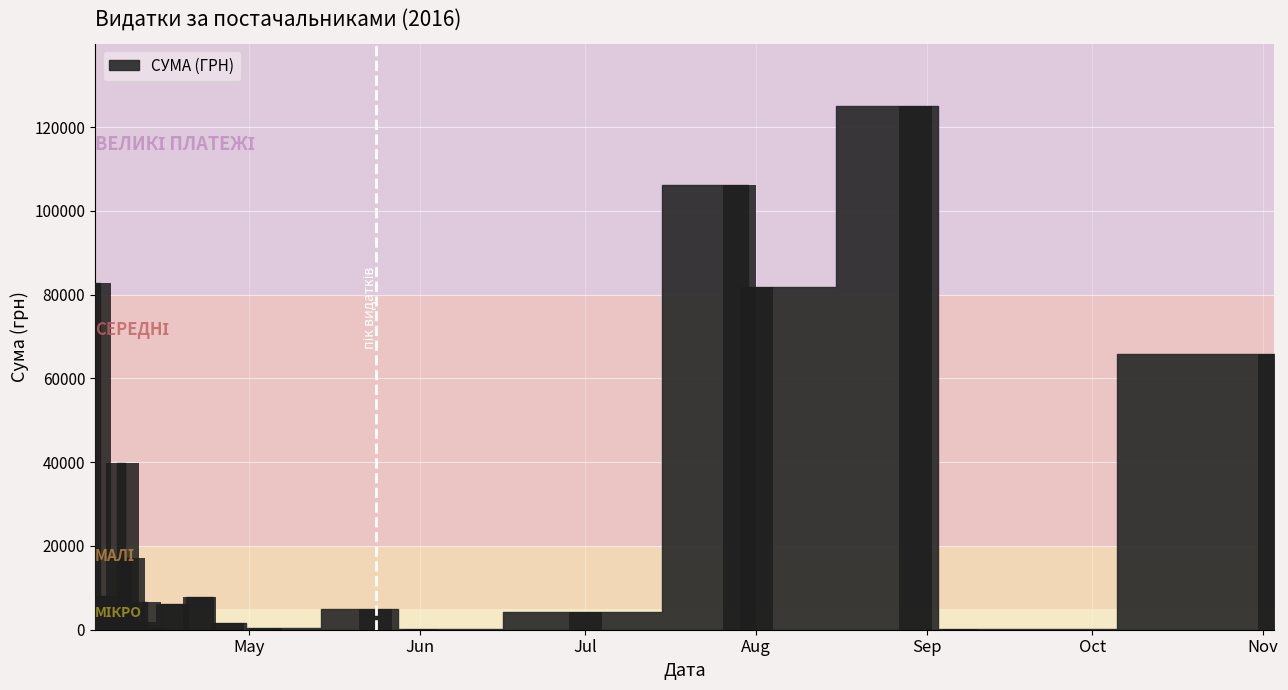

What is the sum of all values?

564444.3